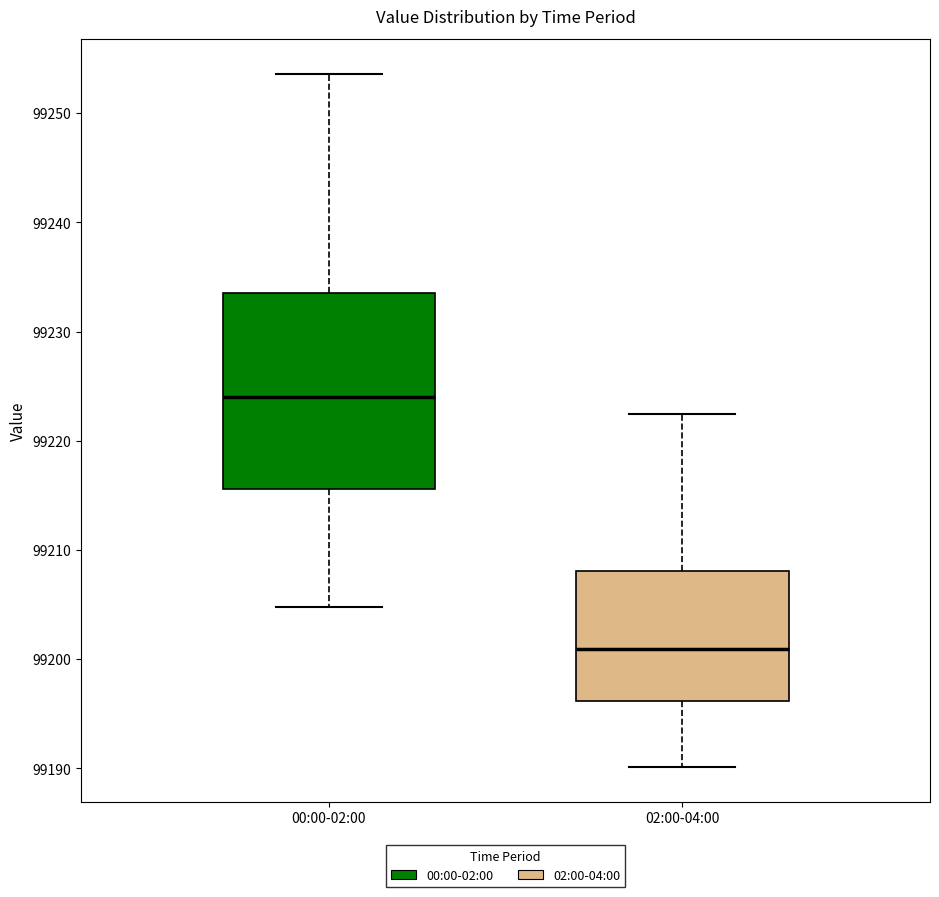

Reading left to right, transcribe this box plot: for each box, give where its median line is, the range the box spans, and where its two whiskers end, as read against the y-axis. The values are not printed on the chart, so give them approximately, as read against the axis.

00:00-02:00: median 99224, box 99216 to 99234, whiskers 99205 to 99254
02:00-04:00: median 99201, box 99196 to 99208, whiskers 99190 to 99222